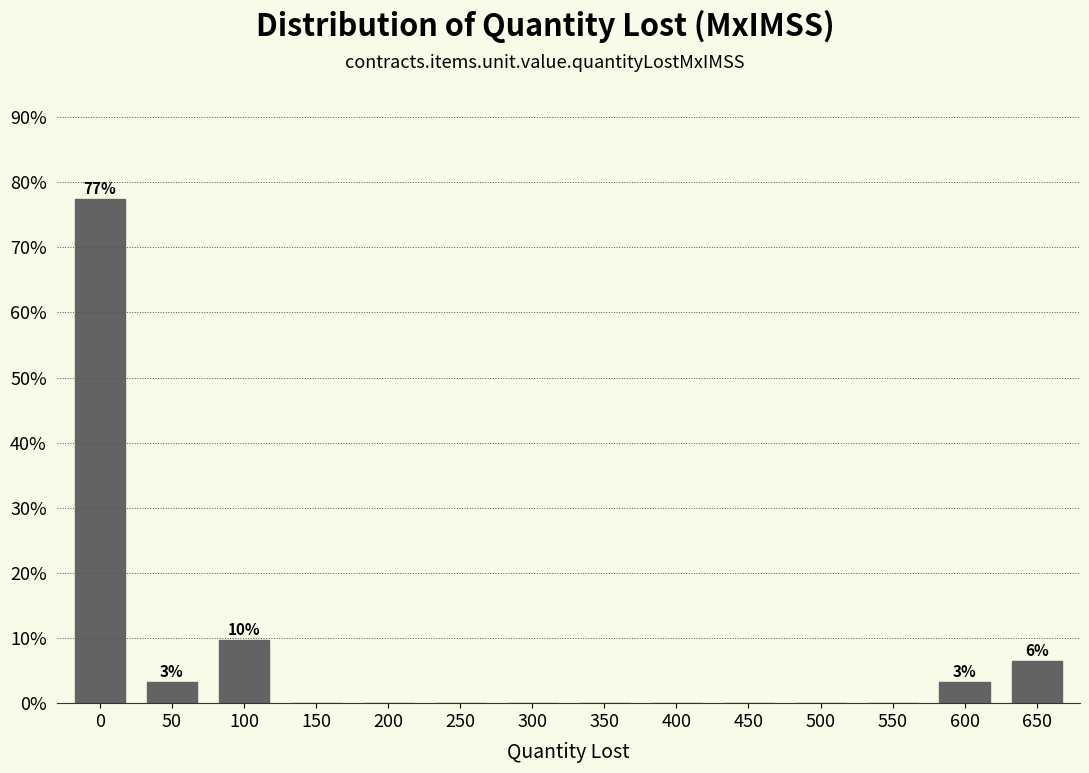

Reading left to right, what are all the values shown in this chart?

0=77.4	50=3.2	100=9.7	150=0.0	200=0.0	250=0.0	300=0.0	350=0.0	400=0.0	450=0.0	500=0.0	550=0.0	600=3.2	650=6.5